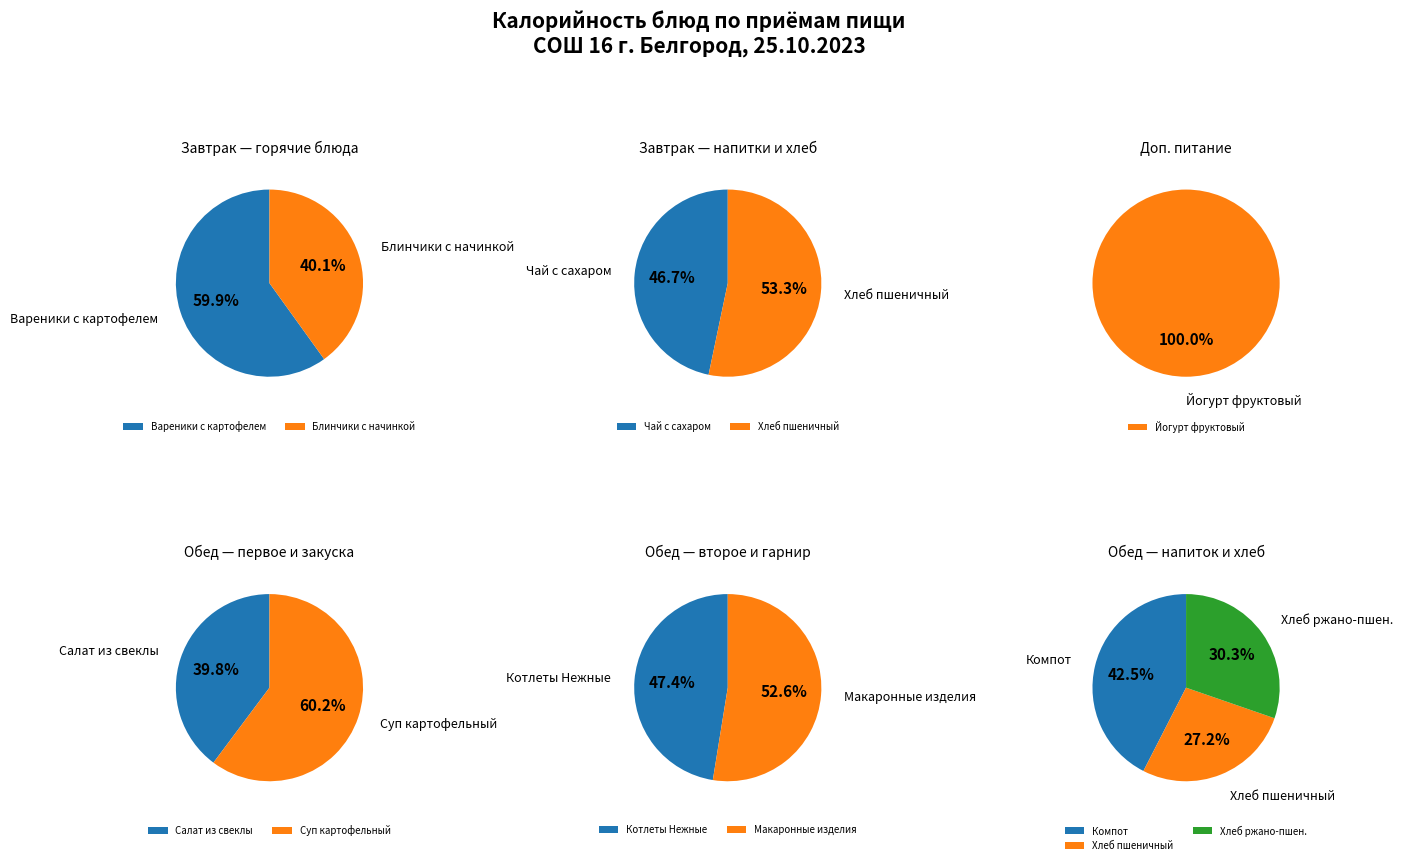

How many segments does this pie chart have?

12